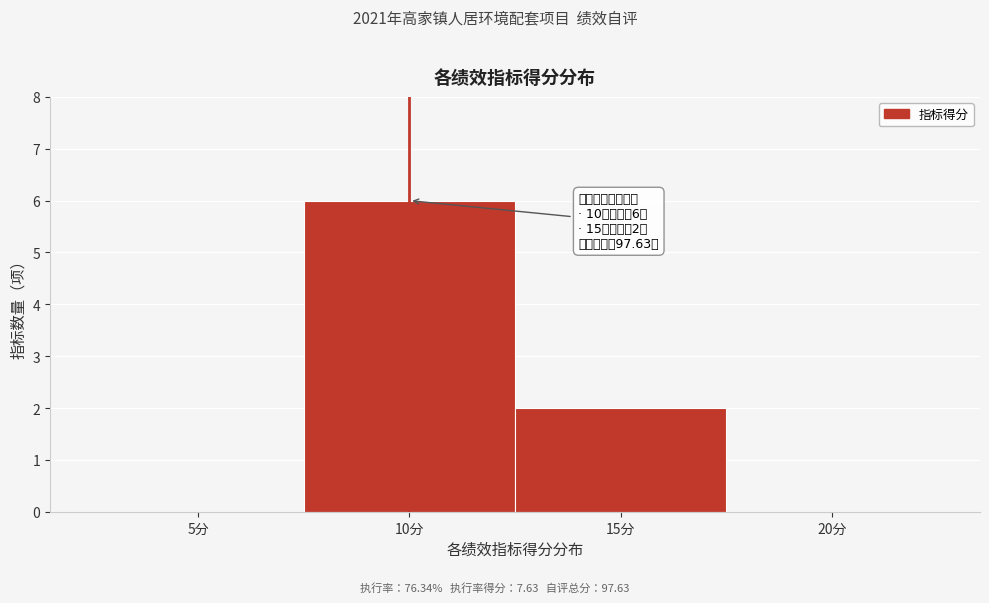

Reading left to right, list all the values displayed in this chart.

5分=0	10分=6	15分=2	20分=0